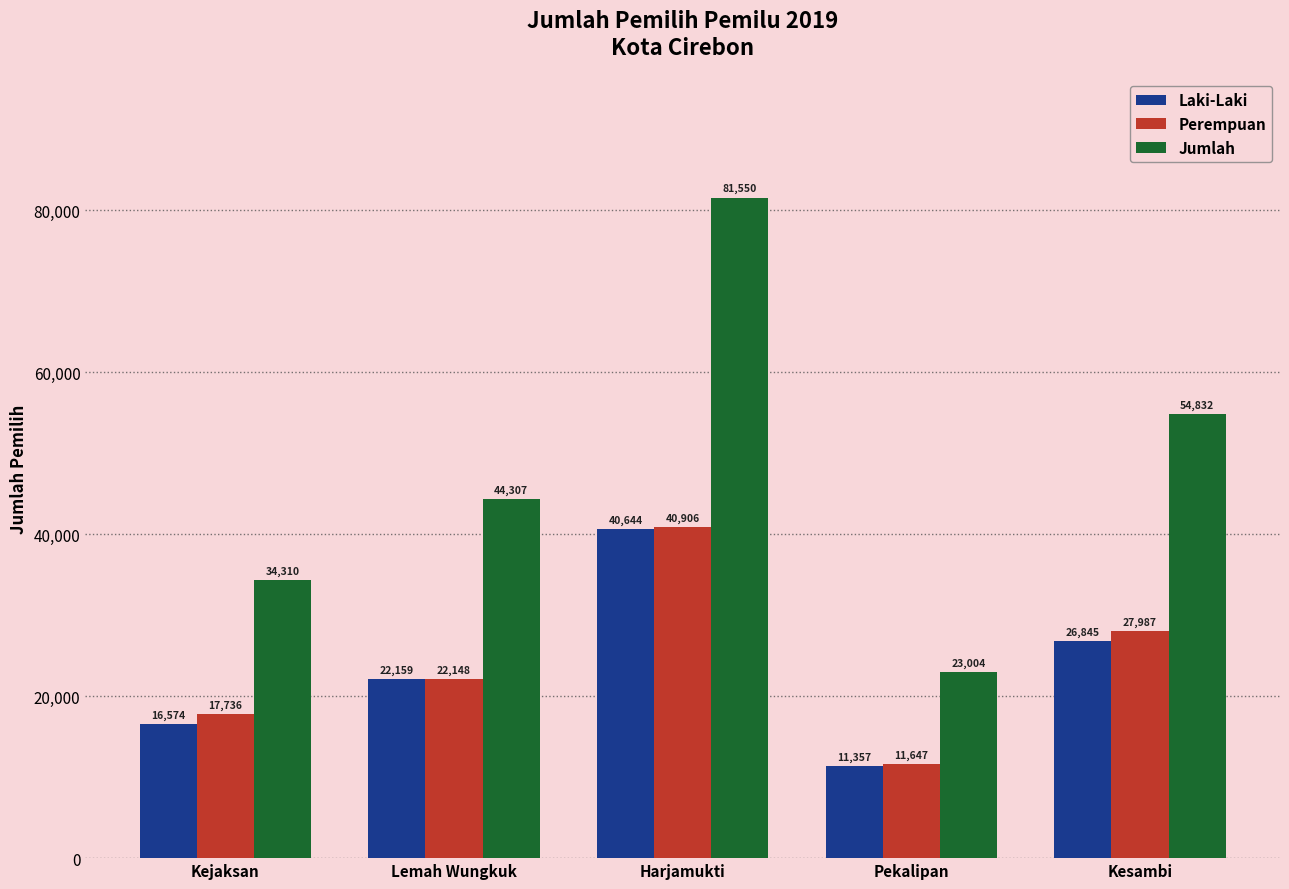

True or false: Jumlah has a value of 108901 at Harjamukti.

False